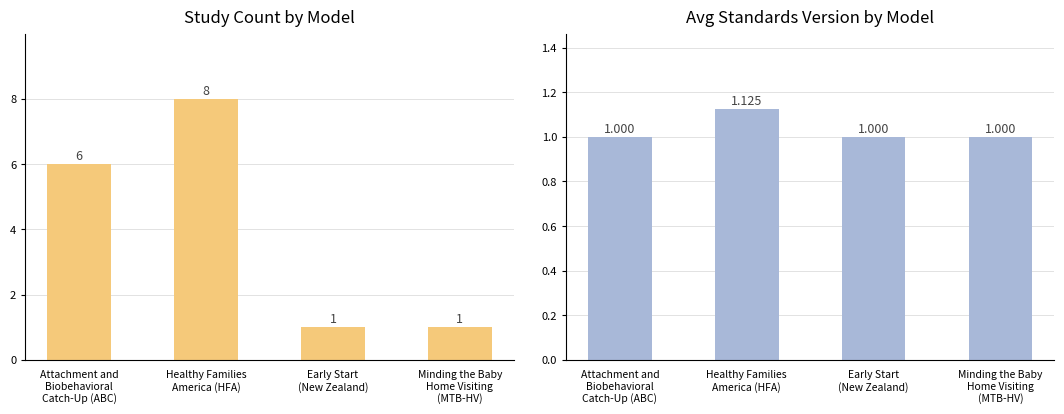

What is the minimum value shown in the chart?

1.0